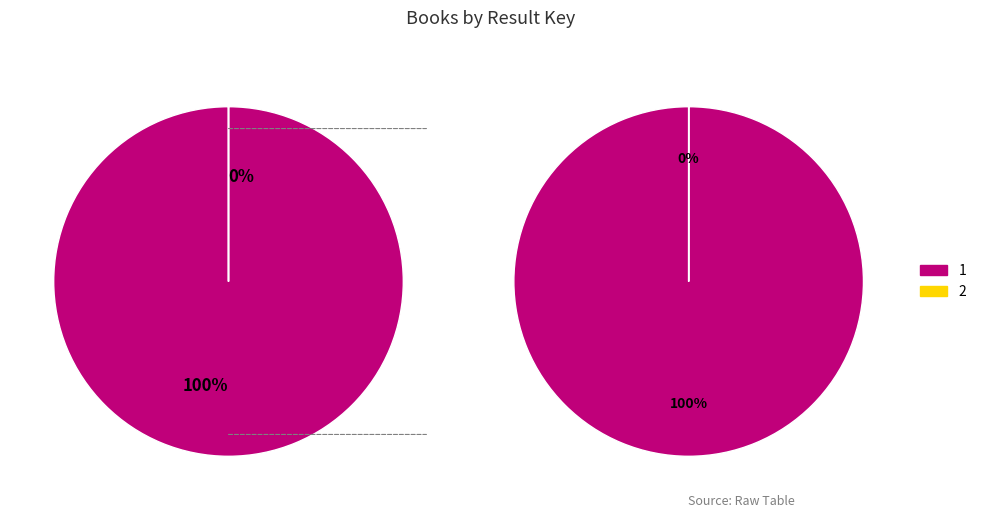

Does 1 account for over 50% of the chart?

Yes